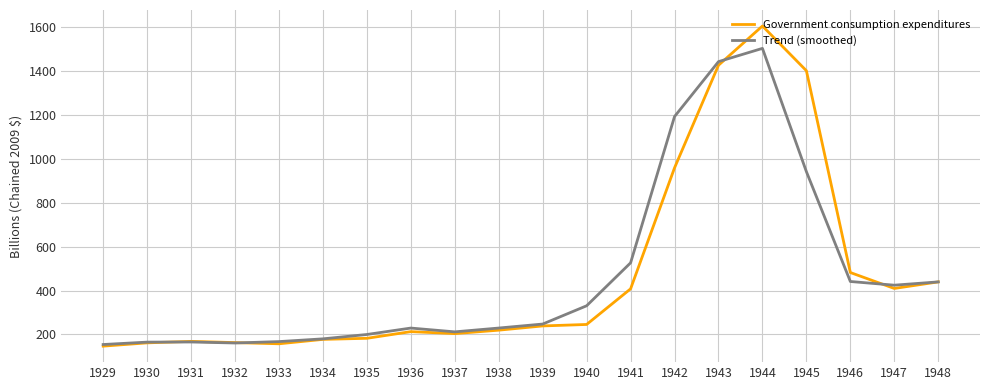

Rank the series by their maximum value, from highest to lowest.

Government consumption expenditures, Trend (smoothed)